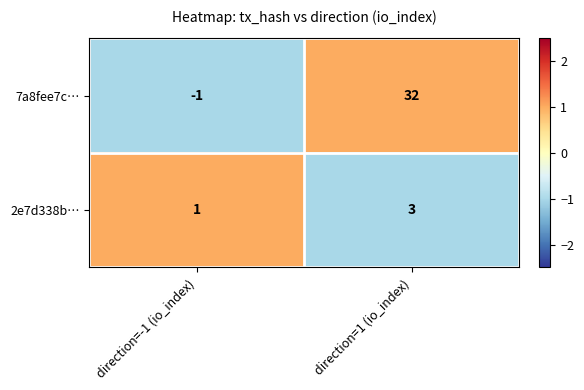

The 2e7d338b… series shows 1 at direction=-1 (io_index). True or false?

True